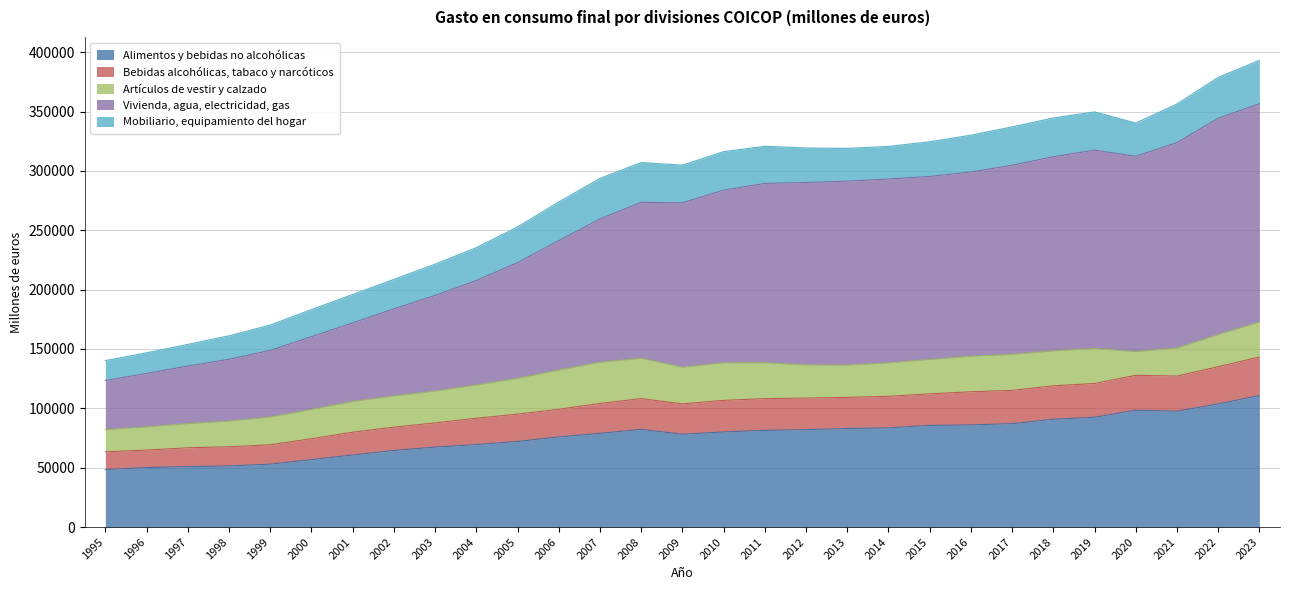

What is the minimum value for Alimentos y bebidas no alcohólicas?

48408